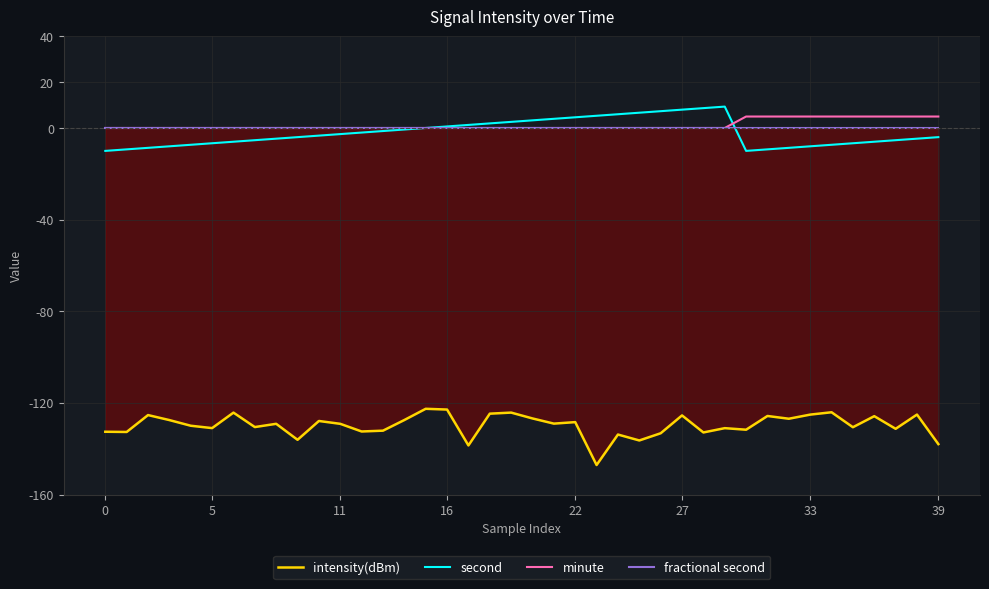

Which series has the largest range (max minus min)?

intensity(dBm)